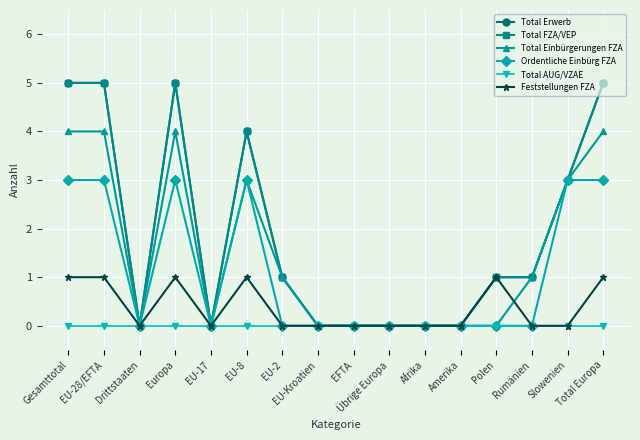

What position from the left is Polen?

13